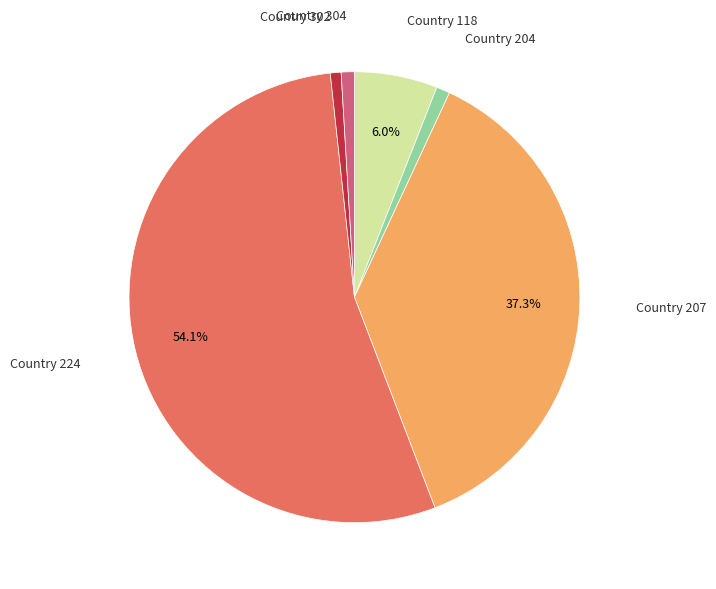

How many segments does this pie chart have?

6